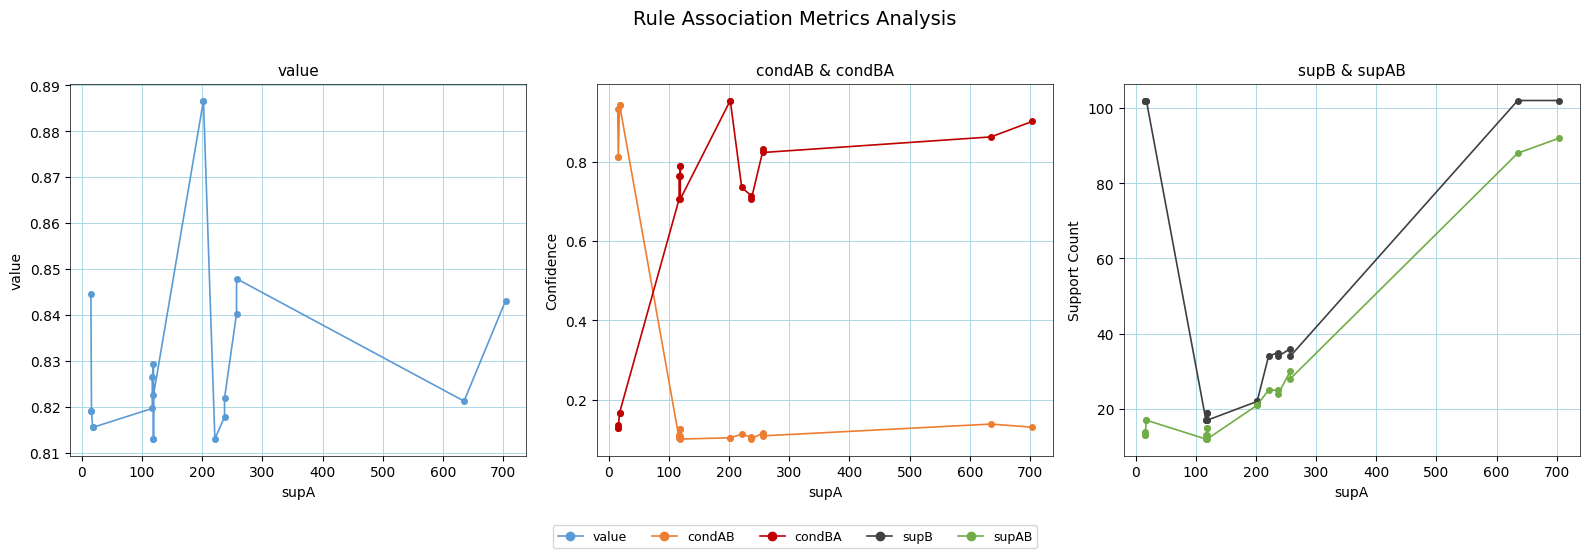

Does the chart display data point markers on the line(s)?

Yes